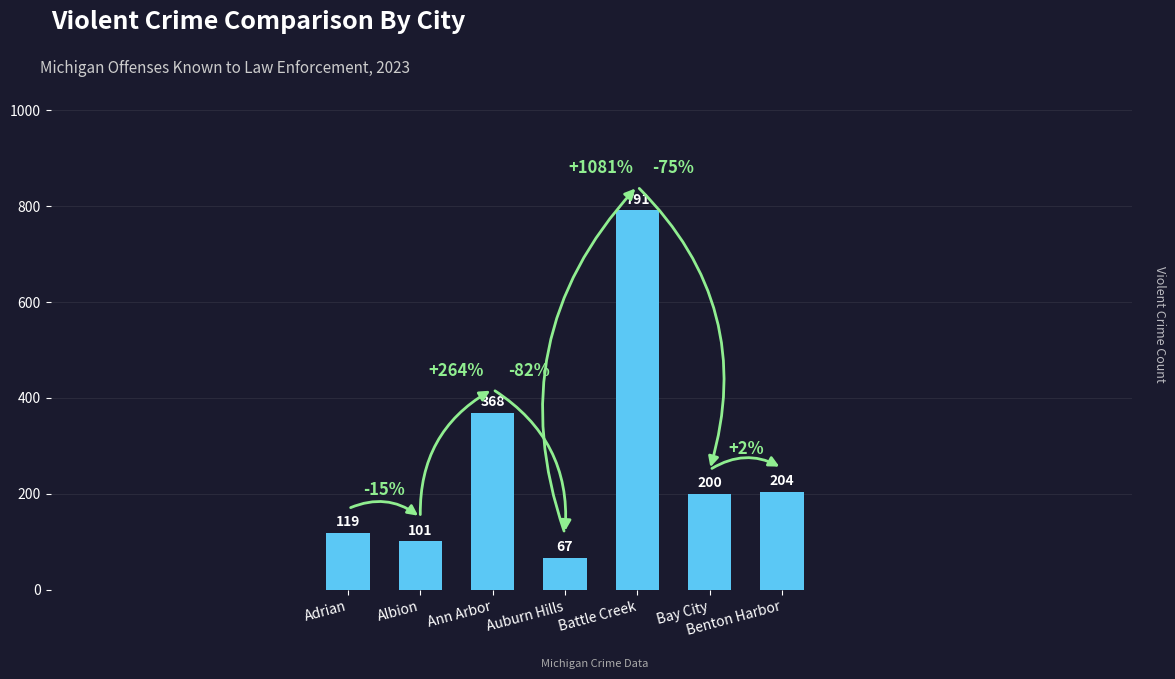

Reading left to right, extract all data points from this chart.

Adrian=119	Albion=101	Ann Arbor=368	Auburn Hills=67	Battle Creek=791	Bay City=200	Benton Harbor=204